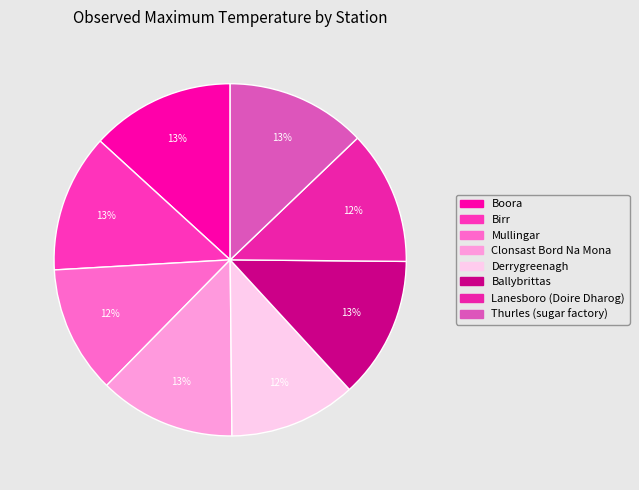

To the nearest percent, what portion does Derrygreenagh represent?

12%